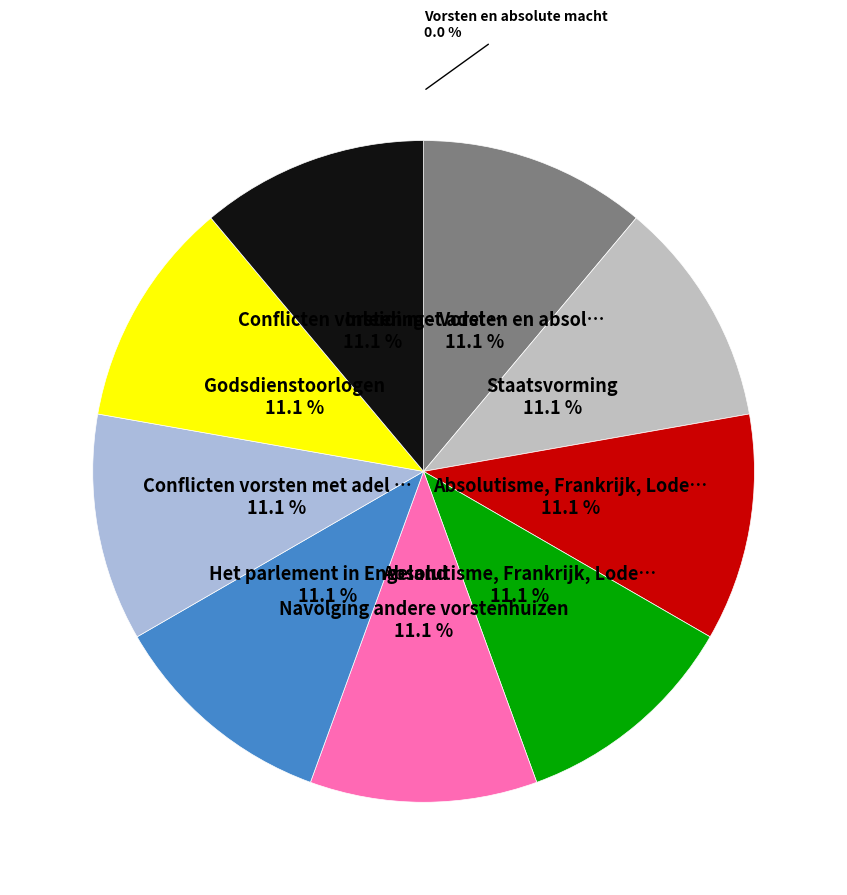

How many slices are in this pie chart?

10